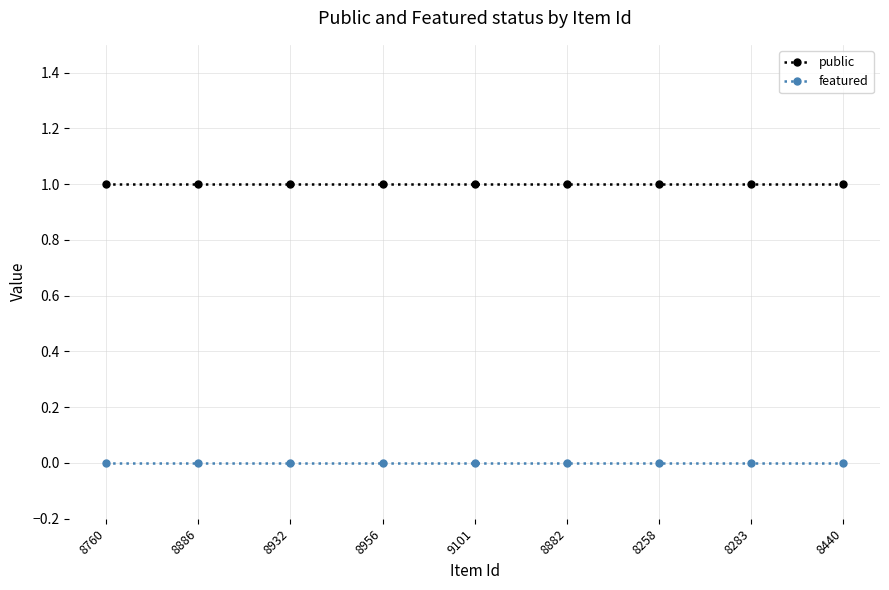

Rank the series by their maximum value, from highest to lowest.

public, featured